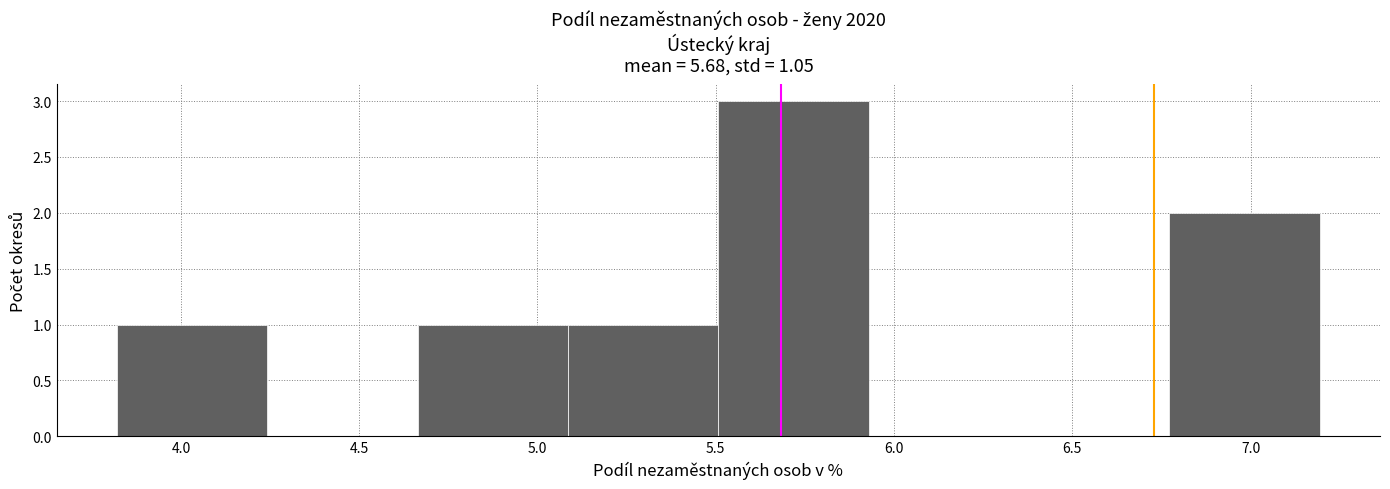

Reading left to right, list every bar in this chart as the range it spans on the x-axis followed by its height. Neither the bar edges nor the heights are printed on the chart, so give them approximately, as read against the axes.

3.80 to 4.25: 1
4.25 to 4.65: 0
4.65 to 5.10: 1
5.10 to 5.50: 1
5.50 to 5.95: 3
5.95 to 6.35: 0
6.35 to 6.75: 0
6.75 to 7.20: 2